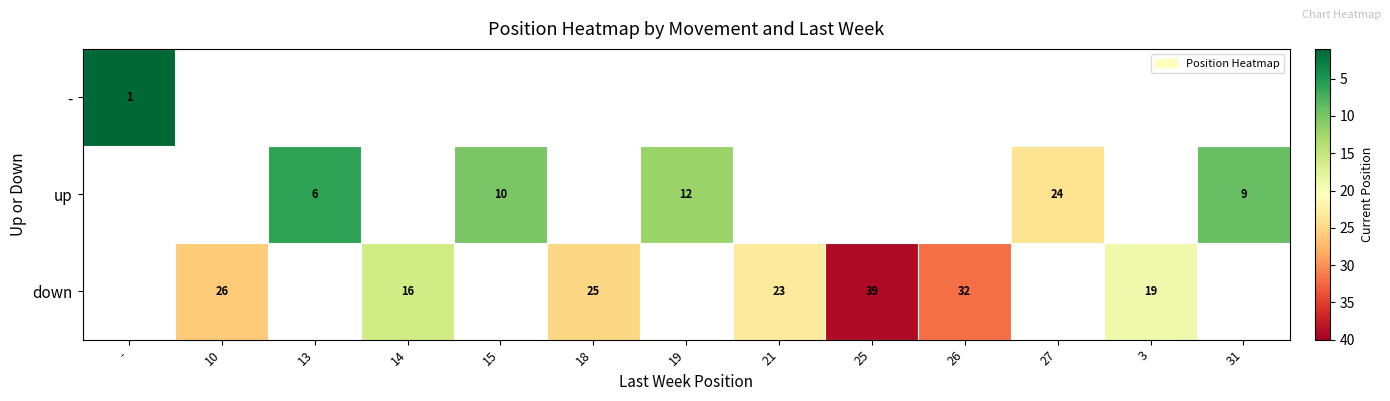

What is the sum of the up values at 31 and 13?

15